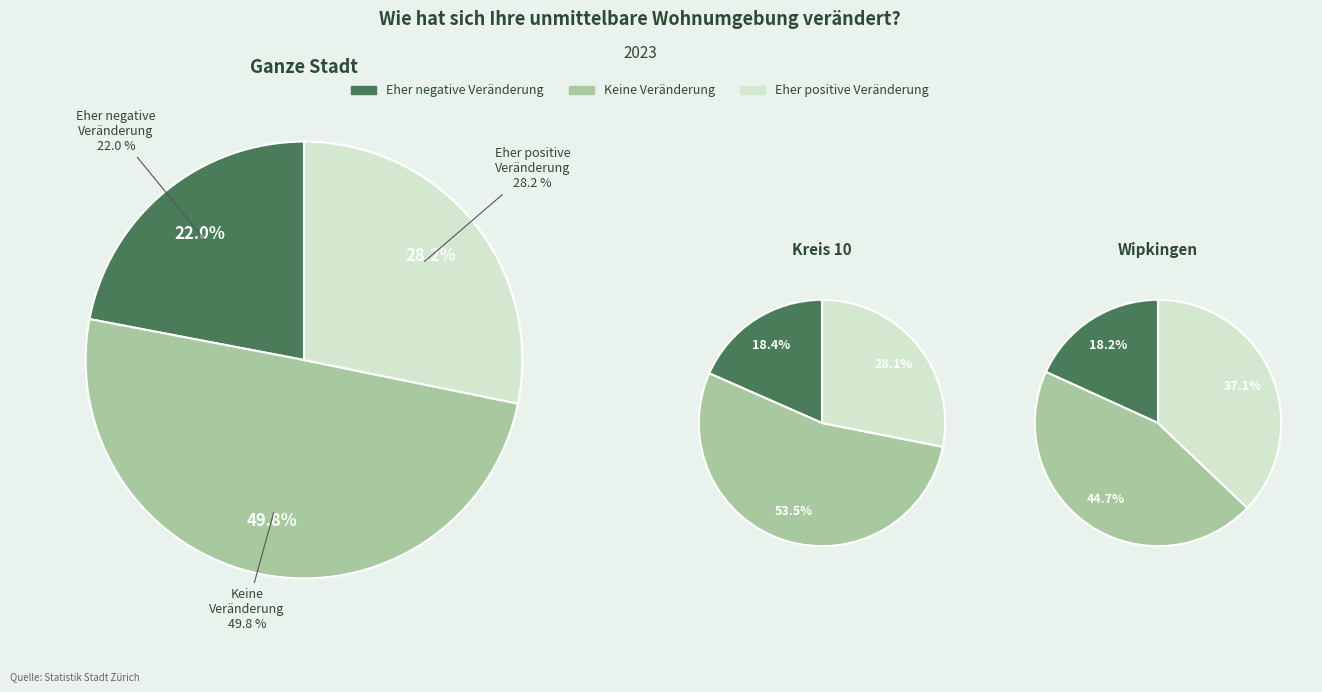

What is the difference between the highest and lowest values at Eher positive Veränderung?

9.0